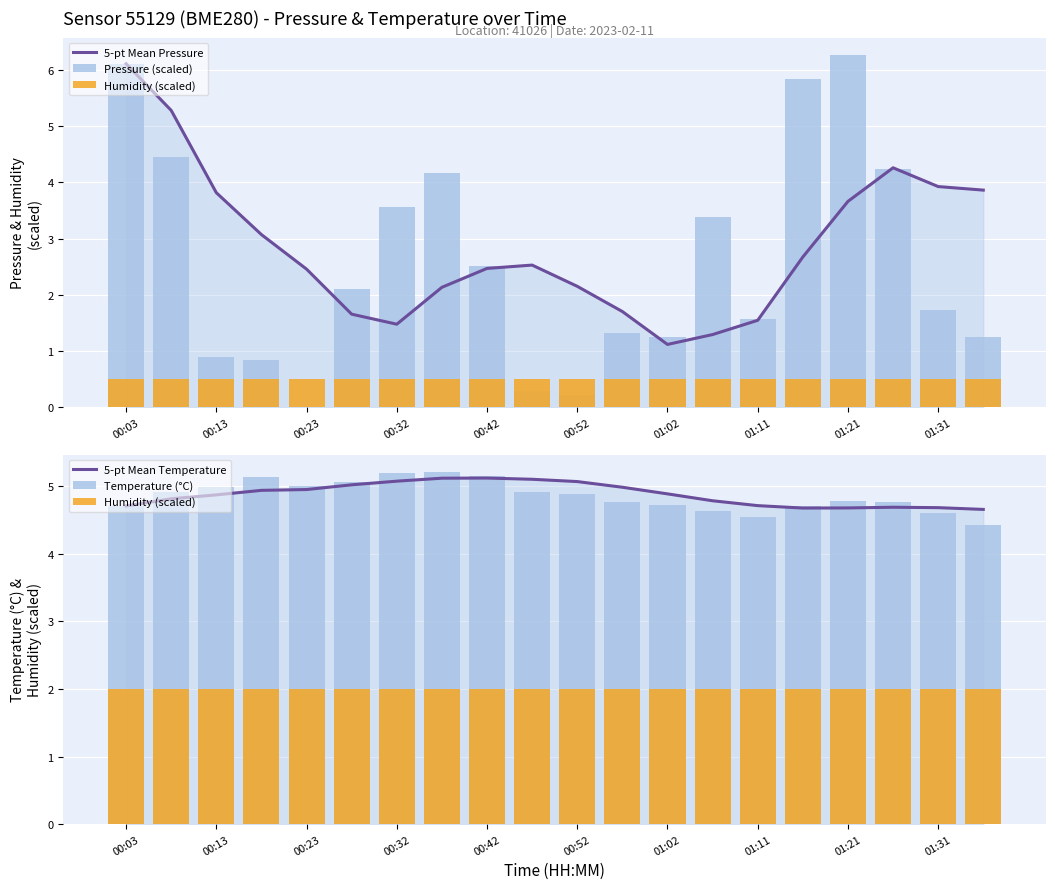

True or false: Temperature (°C) has a value of 7.0 at 15.

False